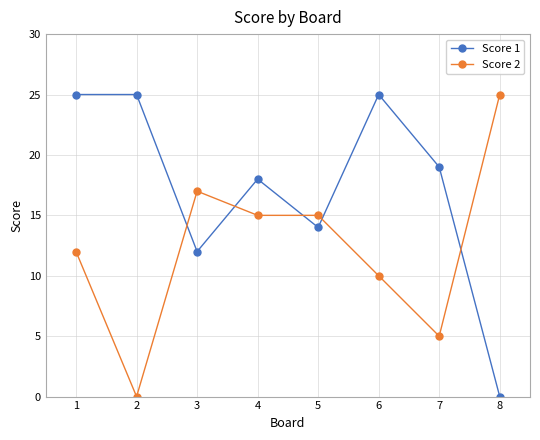

Rank the series at 7 from highest to lowest value.

Score 1, Score 2